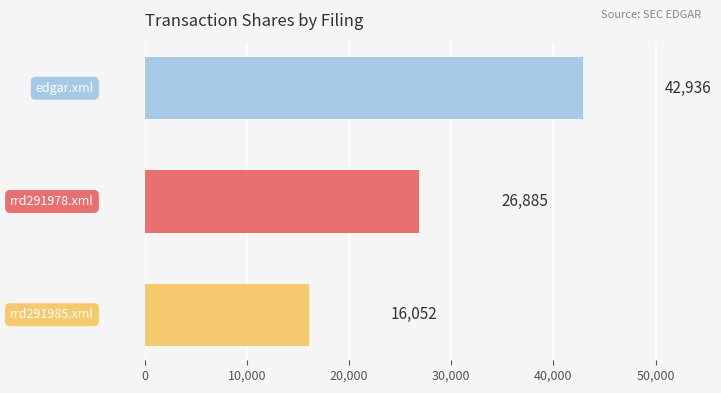

What is the sum of all values?

85873